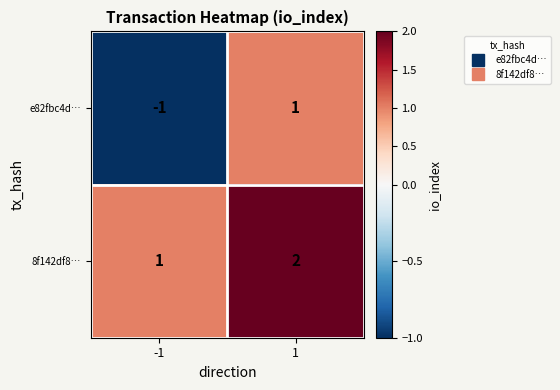

What is the total value across all series at 1?

3